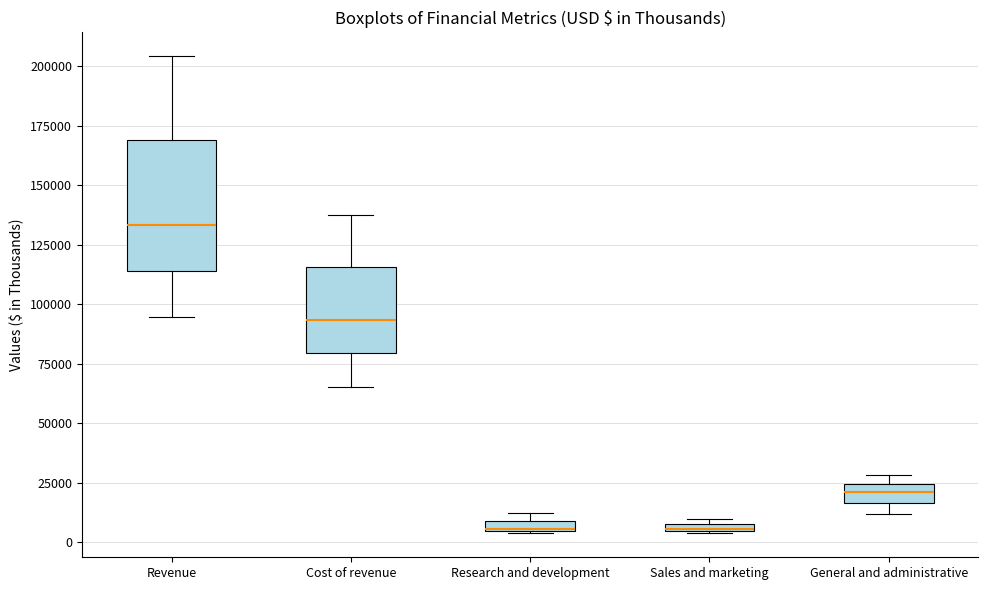

Comparing the boxes themselves (not the whiskers), which one is the tallest?

Revenue